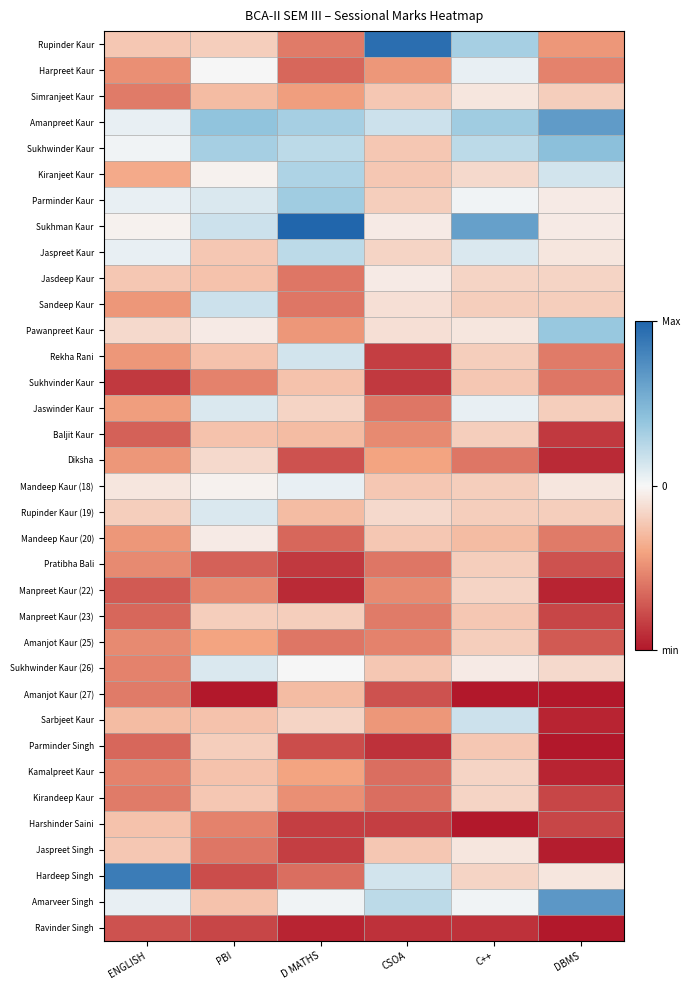

Count the number of data series in this chart.

35